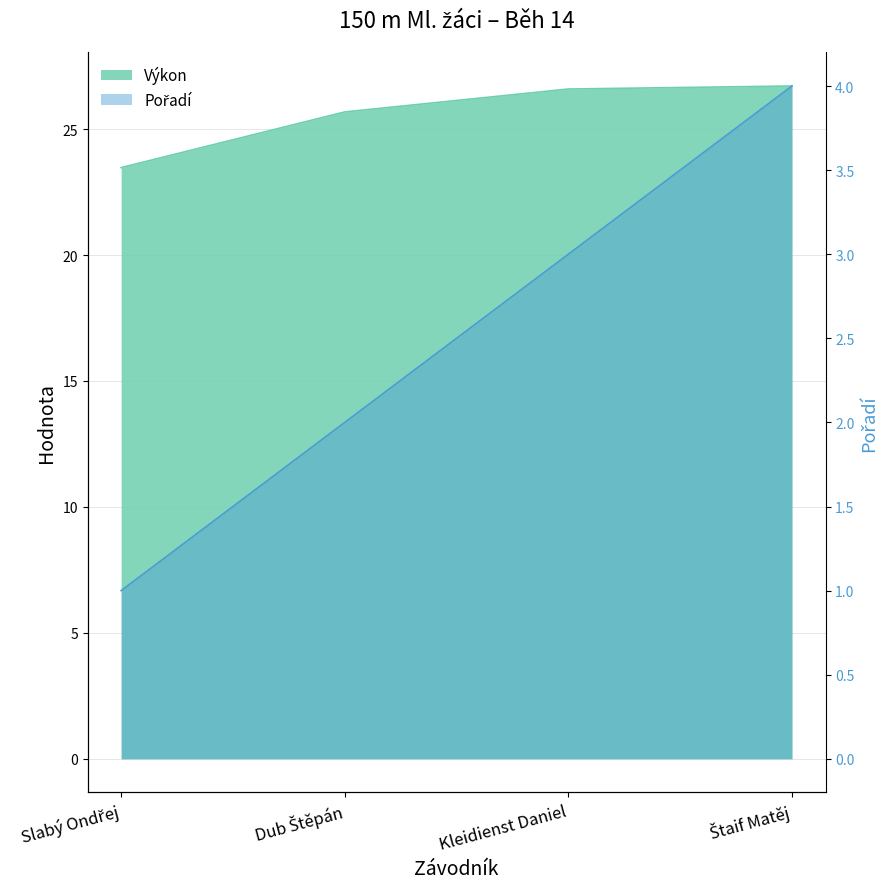

At which label is Výkon closest to 25?

Dub Štěpán